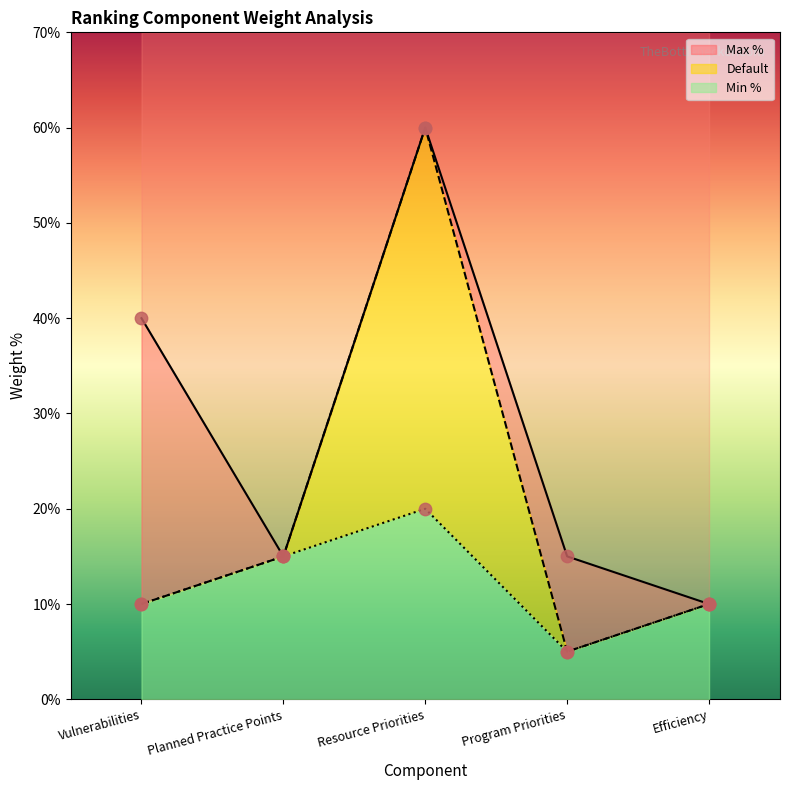

Is the value of Max % at Planned Practice Points greater than the value of Default at Efficiency?

Yes